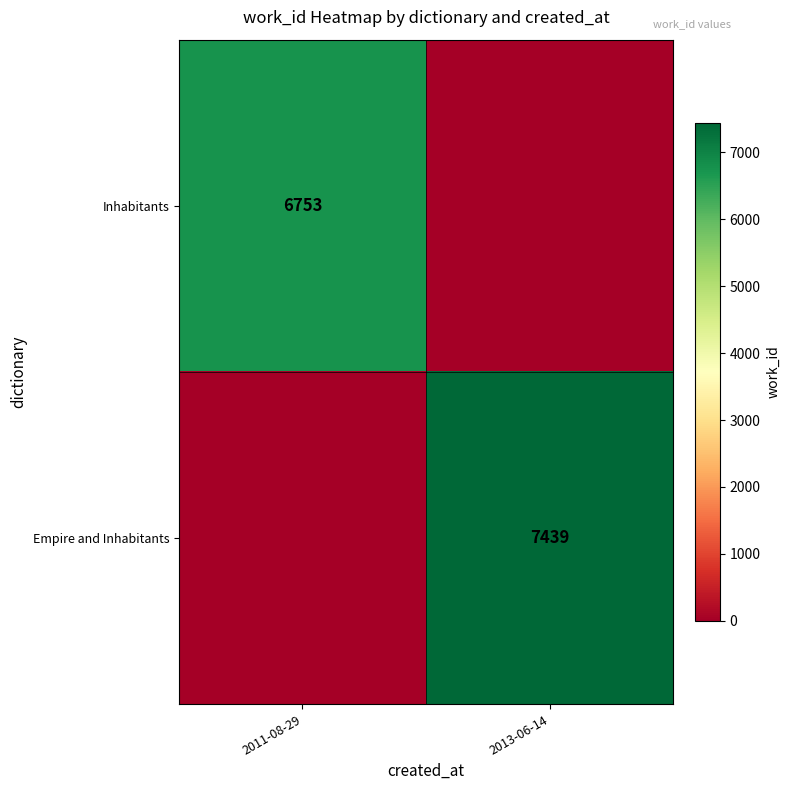

Is the value of Empire and Inhabitants at 2013-06-14 greater than the value of Inhabitants at 2011-08-29?

Yes